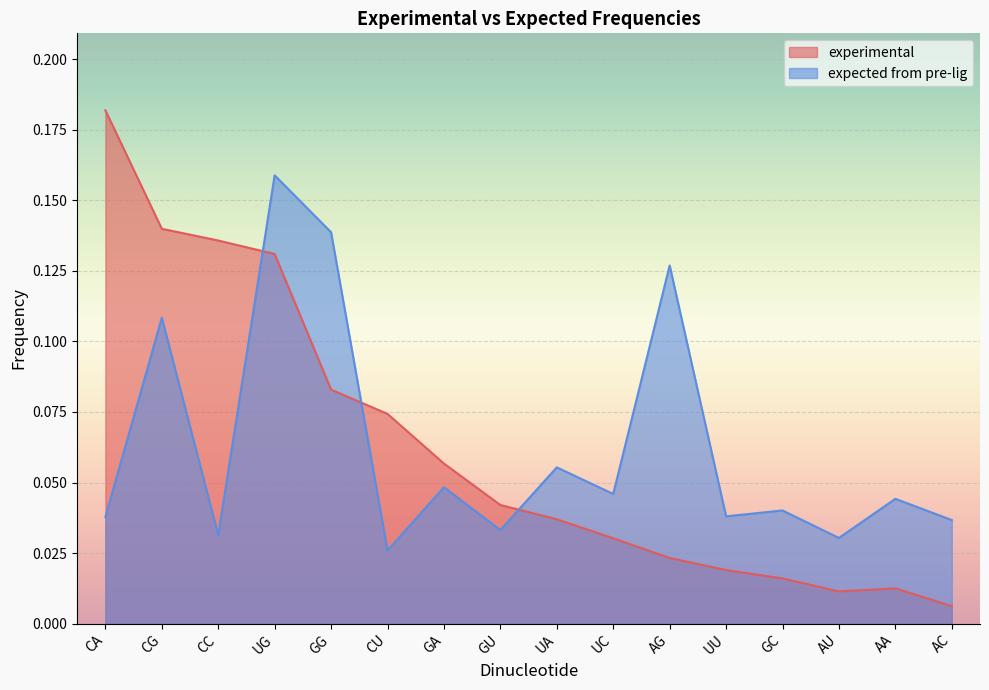

How many data points does each series have?

16